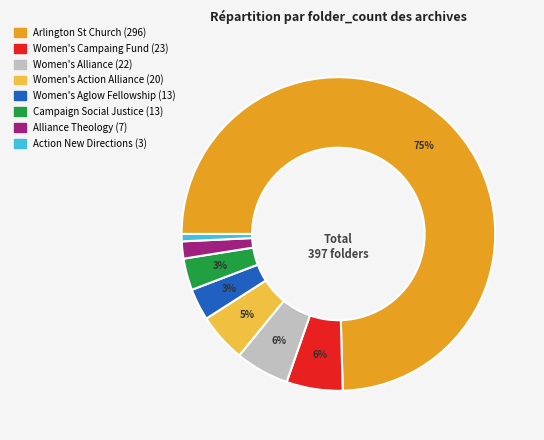

To the nearest percent, what is the average slice percentage?

12%